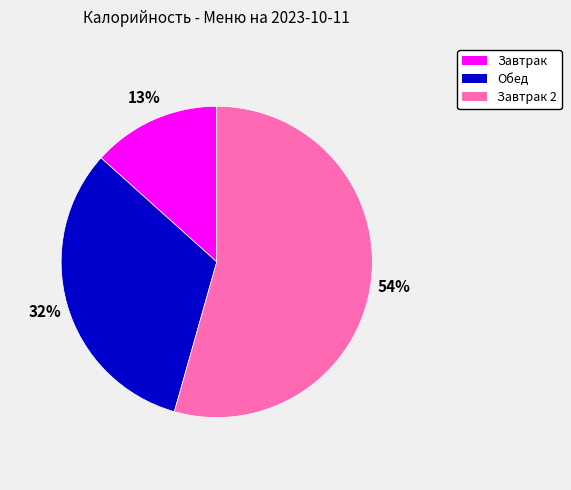

To the nearest percent, what is the average slice percentage?

33%